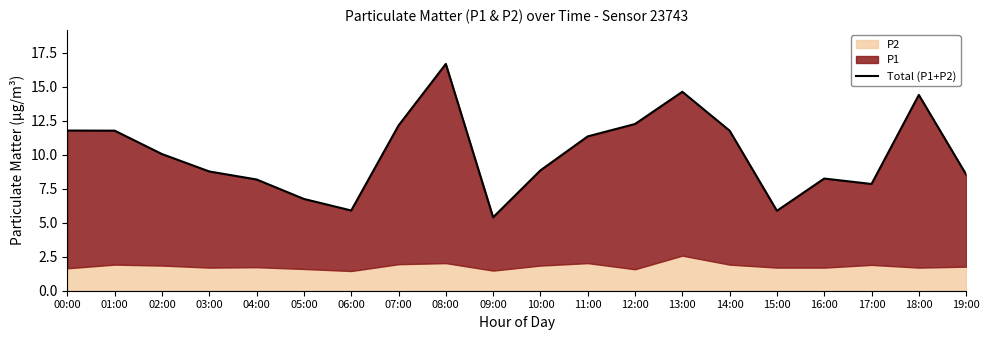

What position from the right is 18:00?

2